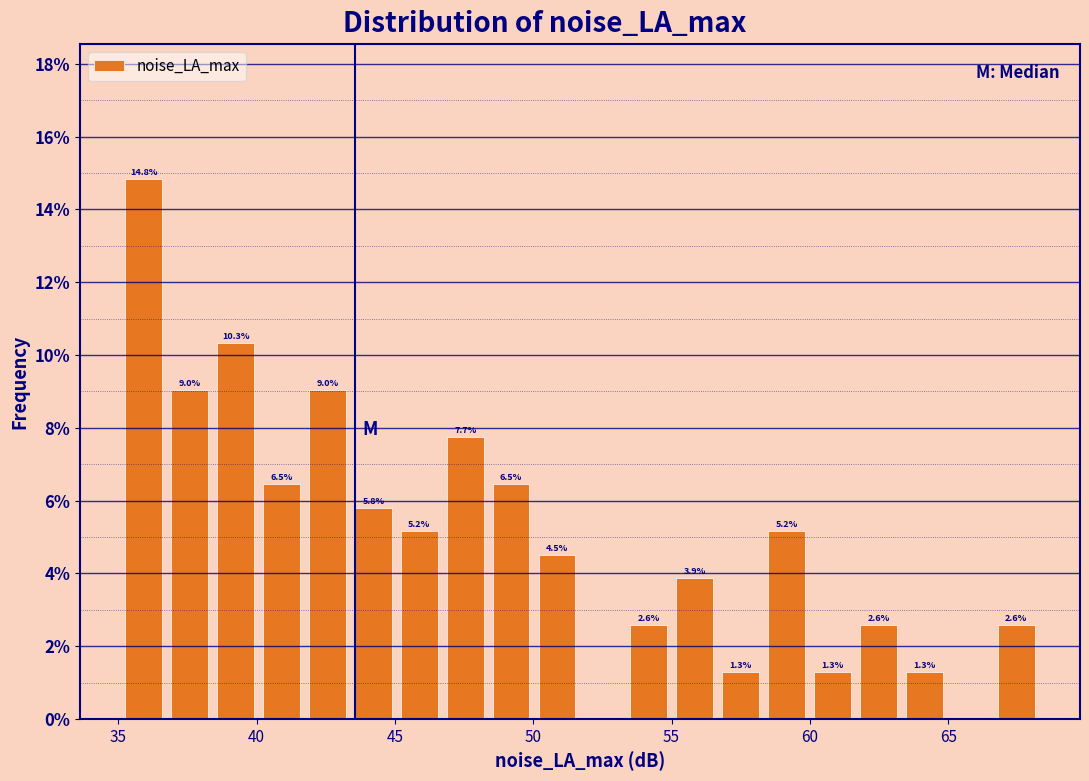

Around what value on the x-axis is the tallest bar? Give the approximate position of its centre, as read against the axis.

36.0